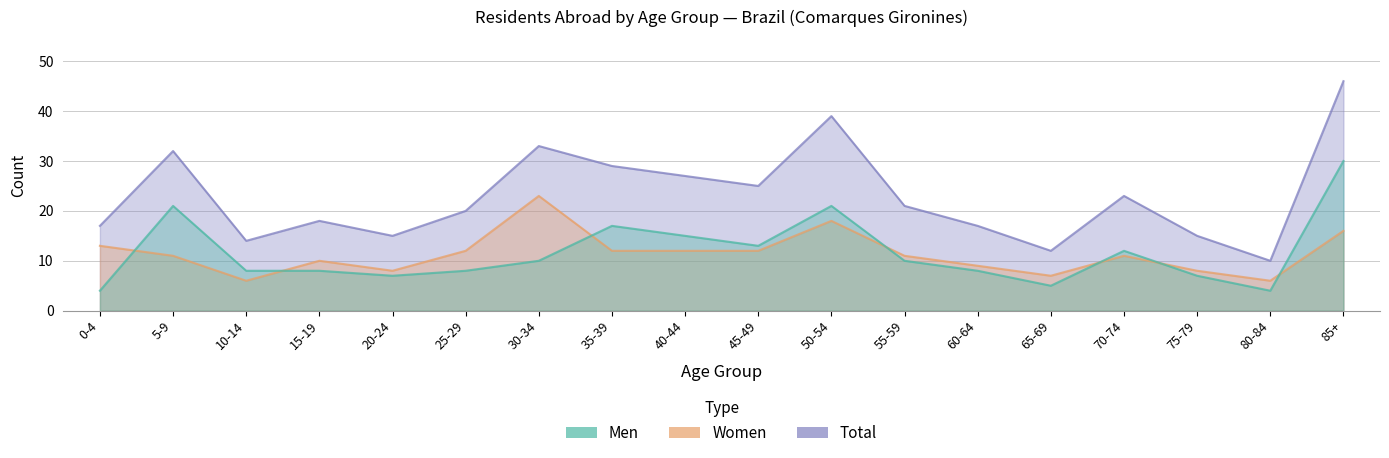

Between 50-54 and 70-74, which series saw the biggest shift?

Total